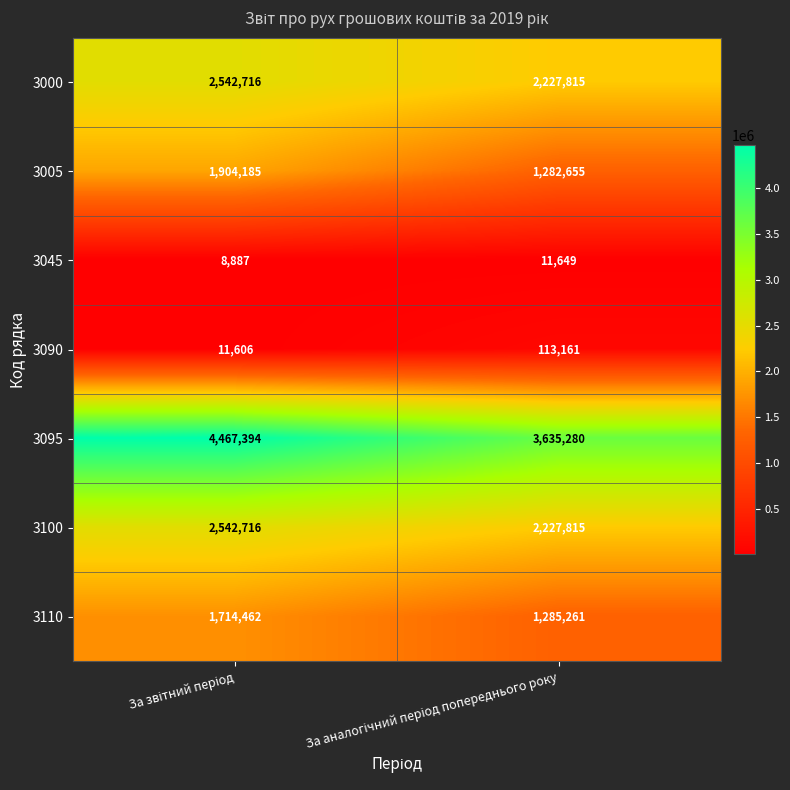

What is the average value of the 3090 series?

62384